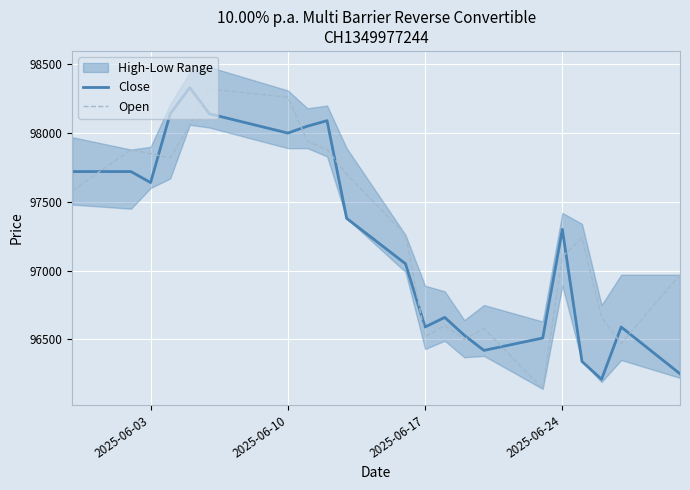

The value of Close at 2025-06-10 is 37709. True or false?

False